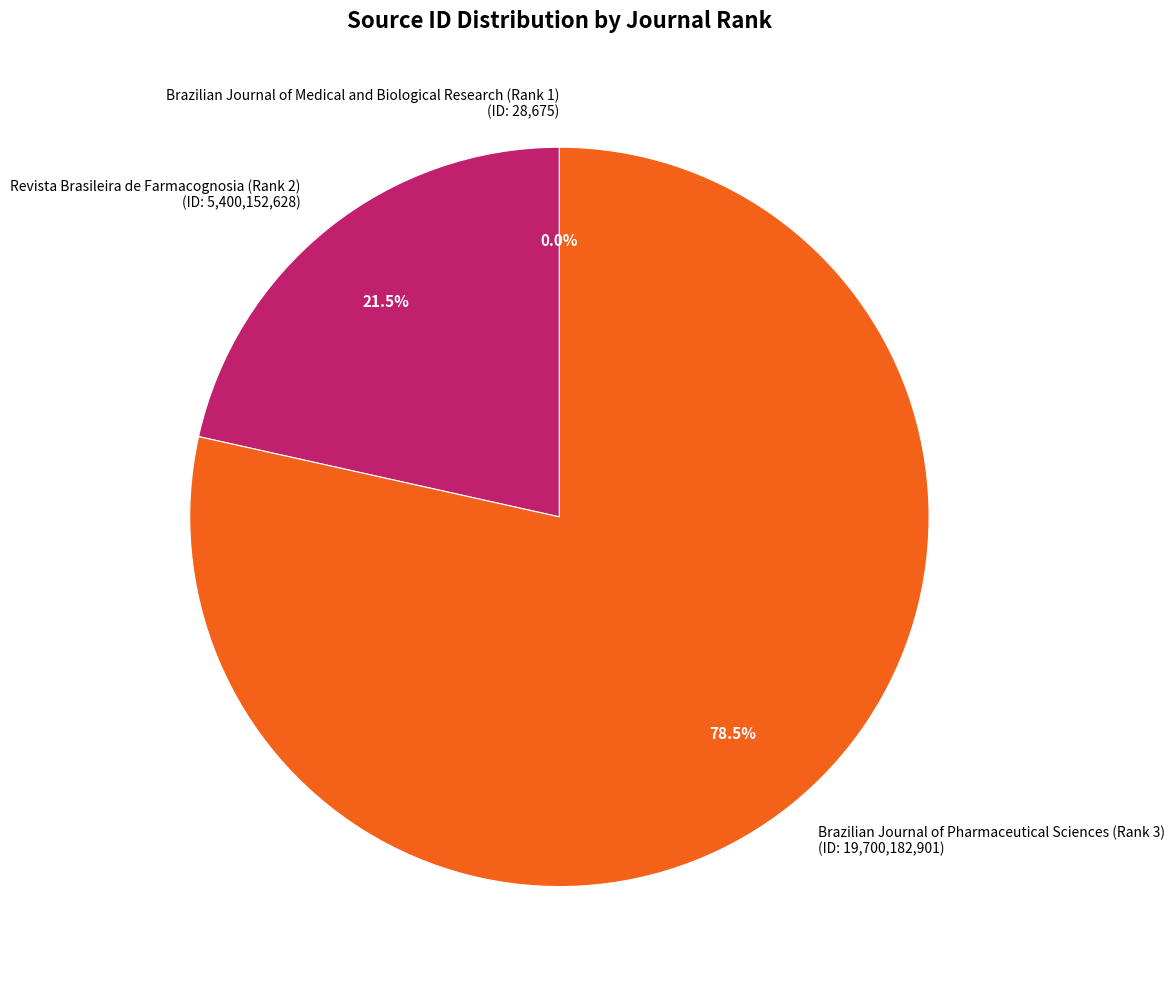

Is there a majority slice in this chart?

Yes